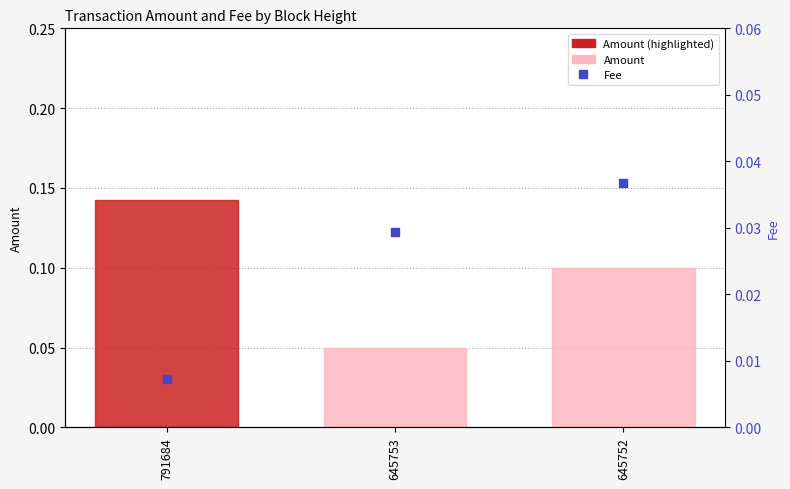

Which series has the largest total across all categories?

Amount